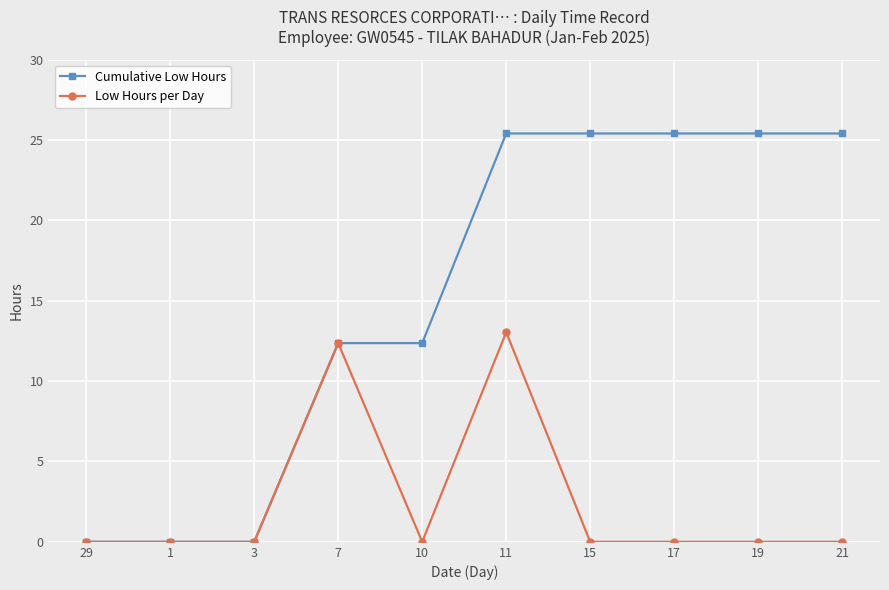

Where does the Cumulative Low Hours series first go above 25?

11